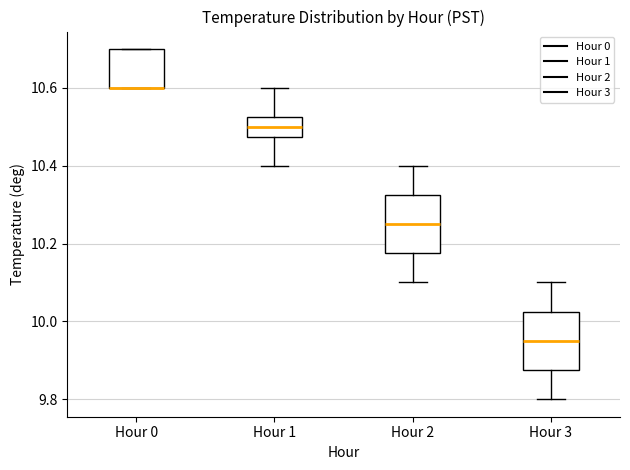

Where does the upper whisker of the box for Hour 1 end on the y-axis? The values are not printed on the chart, so give them approximately, as read against the axis.

10.60